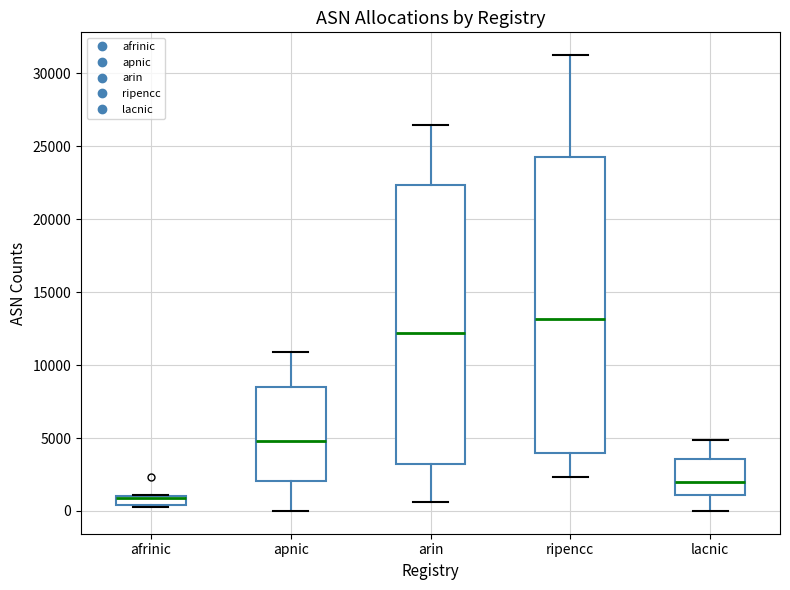

Which box is the tallest, from its lower edge to its upper edge?

ripencc